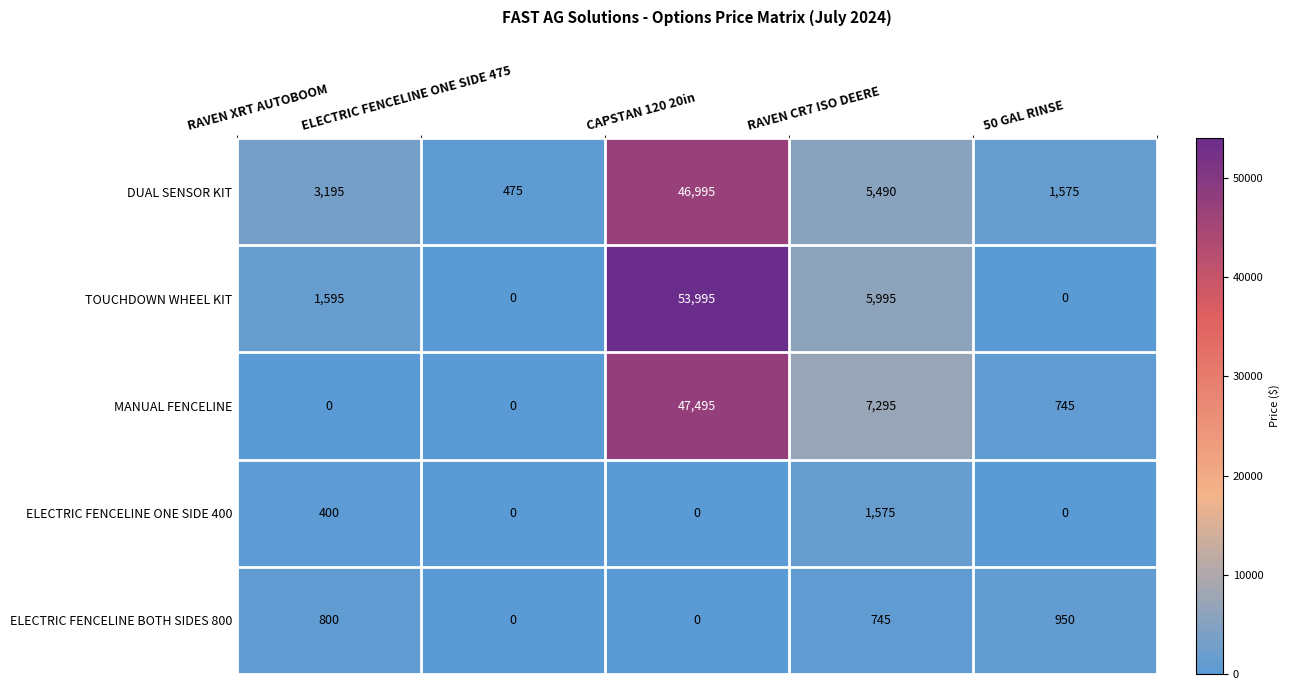

Which series has the largest range (max minus min)?

TOUCHDOWN WHEEL KIT